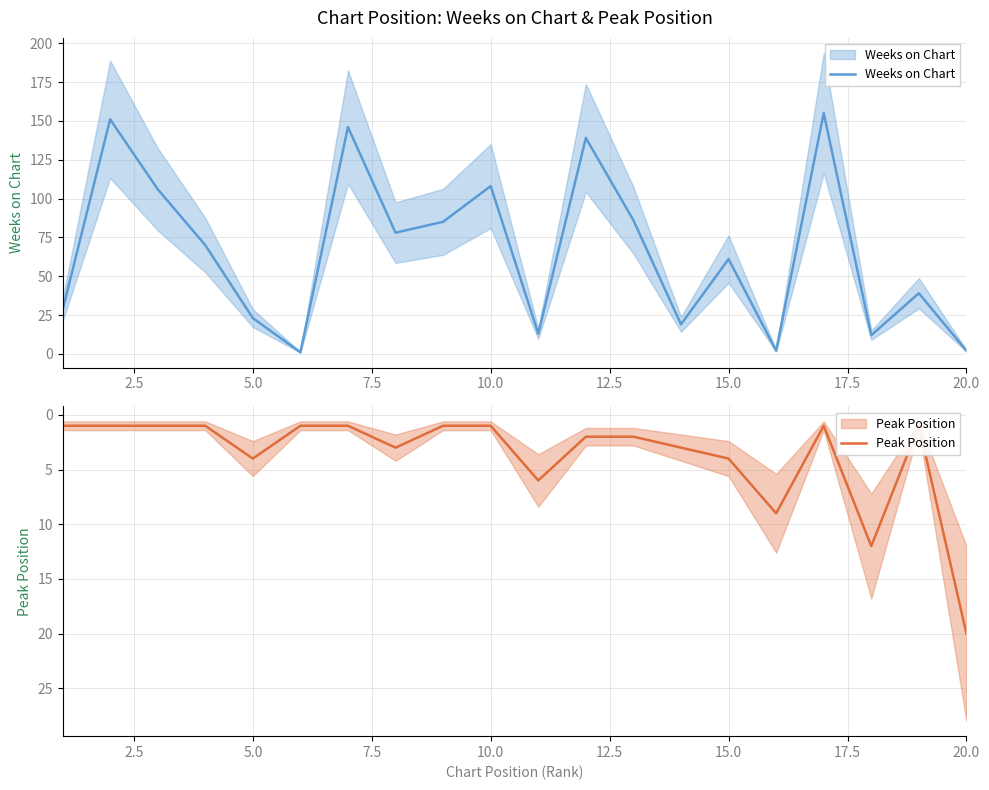

Which series ends up on top after the final intersection of Peak Position and Weeks on Chart?

Peak Position